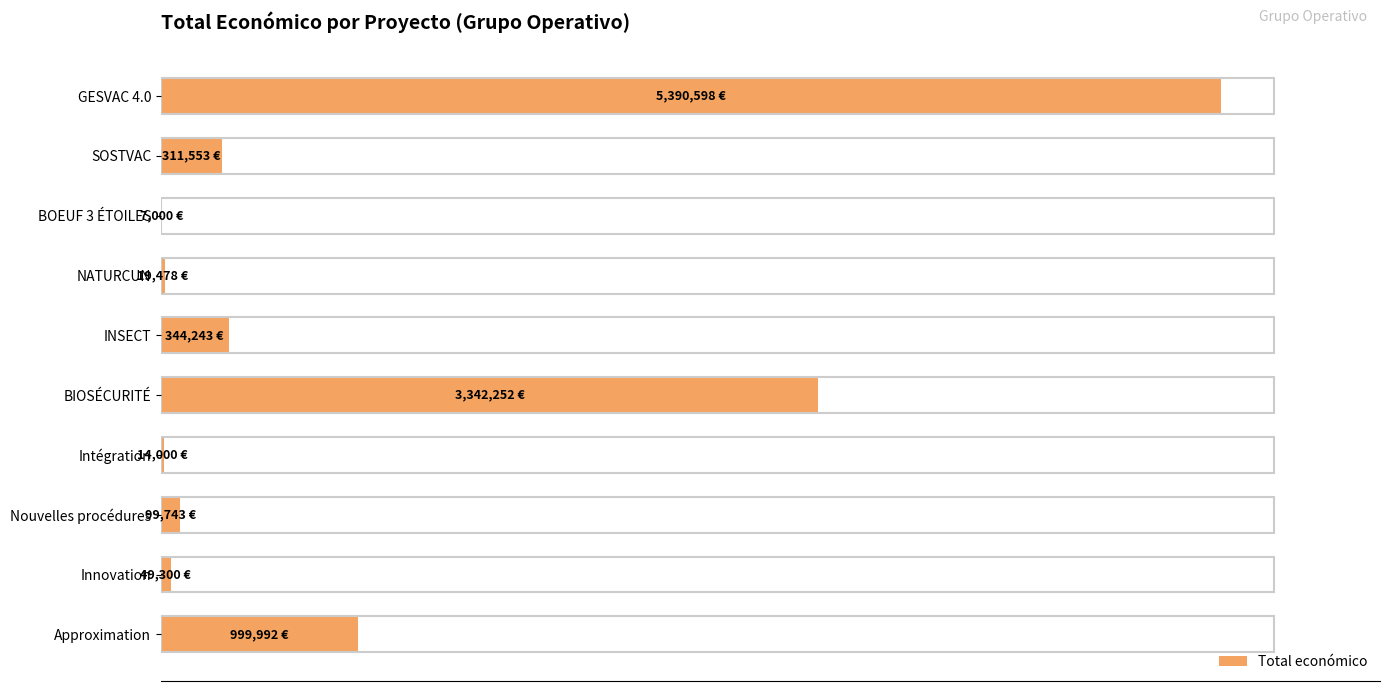

Are the bars horizontal?

Yes